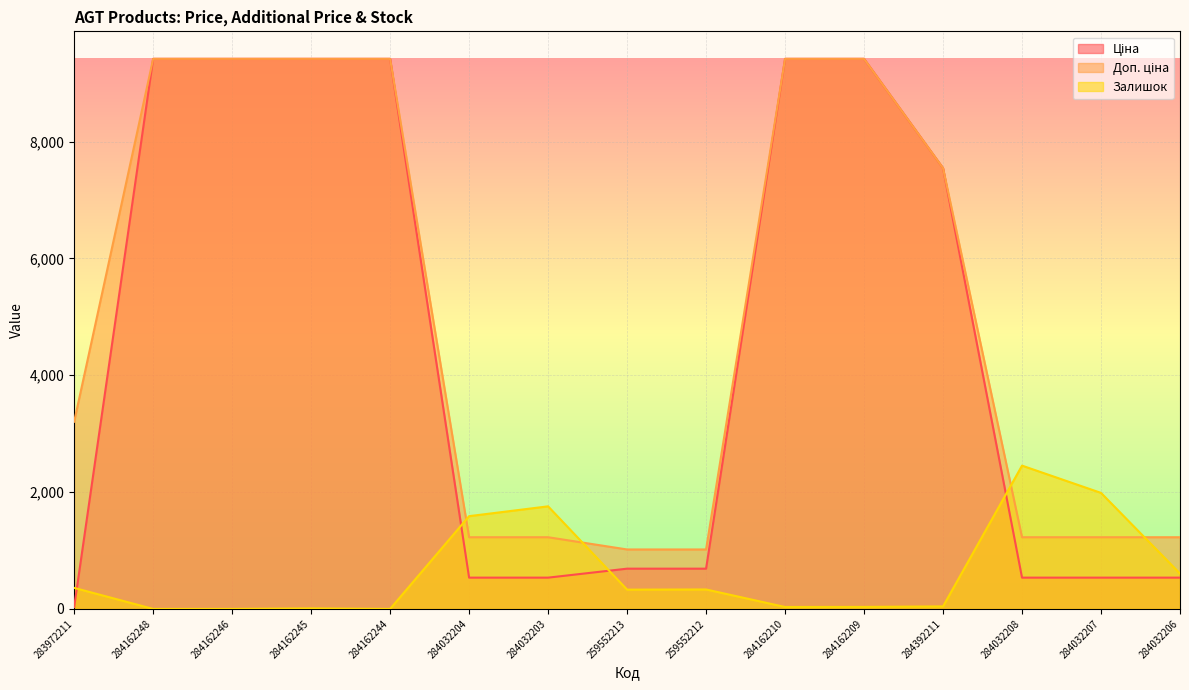

Rank the series by their maximum value, from lowest to highest.

Залишок, Ціна, Доп. ціна